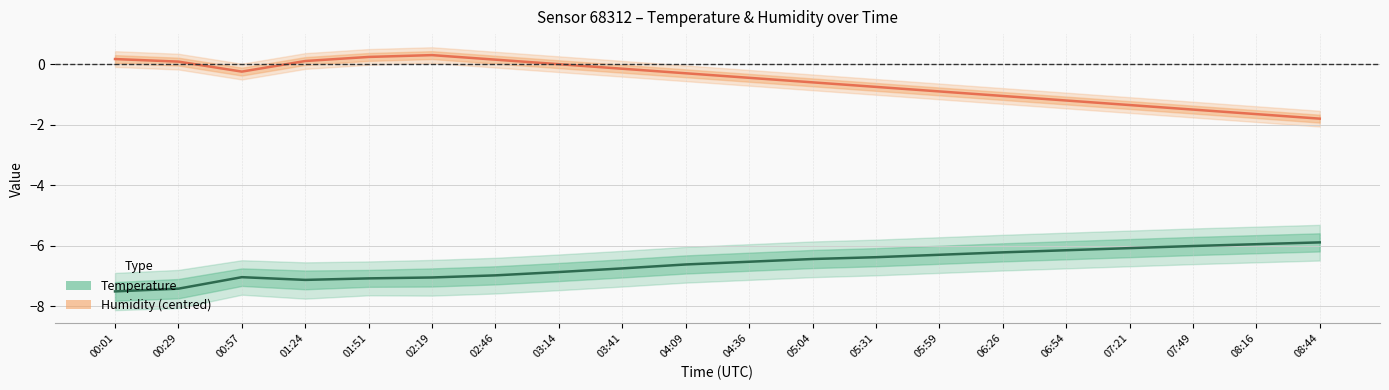

Reading left to right, list all the values displayed in this chart.

Temperature: -7.5	-7.4	-7.0	-7.1	-7.1	-7.0	-7.0	-6.9	-6.8	-6.6	-6.5	-6.4	-6.4	-6.3	-6.2	-6.2	-6.1	-6.0	-6.0	-5.9
Humidity (centred): 0.2	0.1	-0.2	0.1	0.2	0.3	0.1	0.0	-0.1	-0.3	-0.5	-0.6	-0.8	-0.9	-1.1	-1.2	-1.4	-1.5	-1.6	-1.8